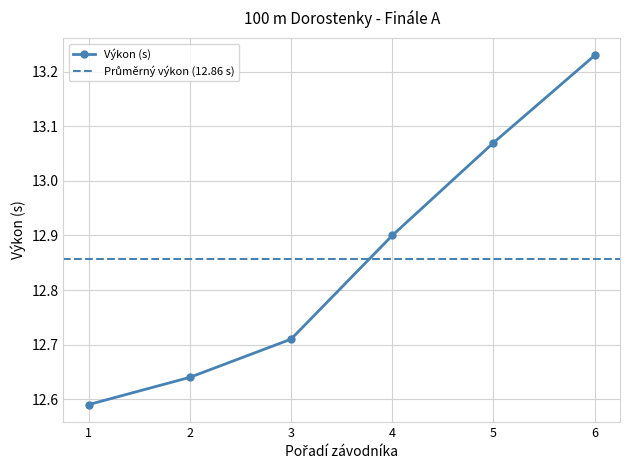

What is the value of the Výkon (s) point at the 4th from the left?

12.9